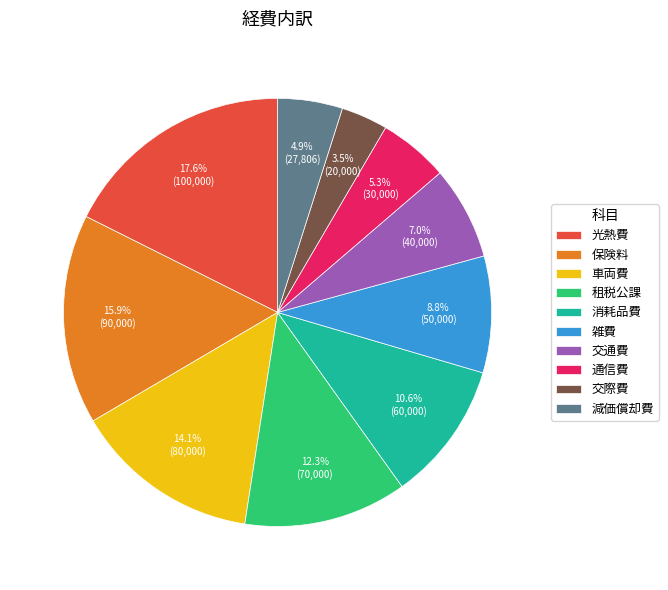

Between 雑費 and 消耗品費, which is larger?

消耗品費